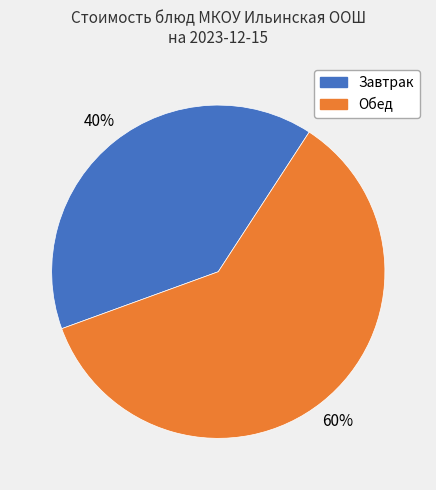

Is there any slice that represents more than half of the pie?

Yes